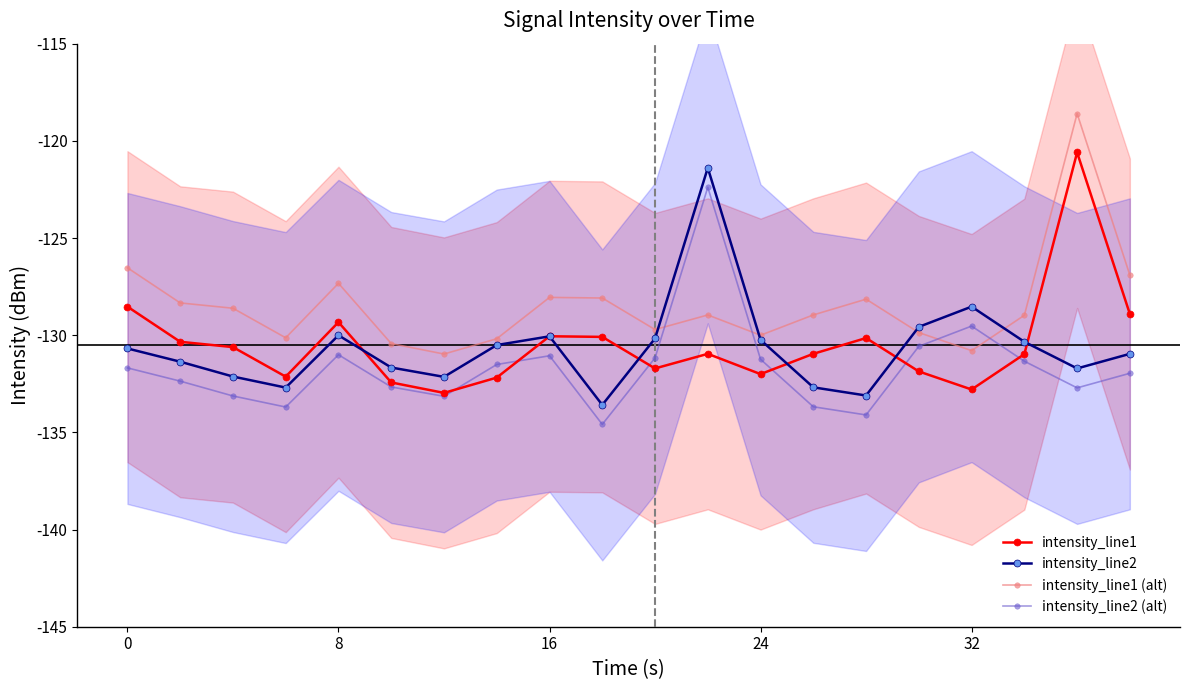

Reading left to right, what are all the values shown in this chart?

intensity_line1: -128.5	-130.3	-130.6	-132.1	-129.3	-132.4	-133.0	-132.2	-130.1	-130.1	-131.7	-131.0	-132.0	-131.0	-130.1	-131.9	-132.8	-131.0	-120.6	-128.9
intensity_line2: -130.7	-131.4	-132.1	-132.7	-130.0	-131.7	-132.1	-130.5	-130.1	-133.6	-130.2	-121.4	-130.2	-132.7	-133.1	-129.6	-128.5	-130.3	-131.7	-131.0
intensity_line1 (alt): -126.5	-128.3	-128.6	-130.1	-127.3	-130.4	-131.0	-130.2	-128.1	-128.1	-129.7	-129.0	-130.0	-129.0	-128.1	-129.9	-130.8	-129.0	-118.6	-126.9
intensity_line2 (alt): -131.7	-132.4	-133.1	-133.7	-131.0	-132.7	-133.1	-131.5	-131.1	-134.6	-131.2	-122.4	-131.2	-133.7	-134.1	-130.6	-129.5	-131.3	-132.7	-132.0